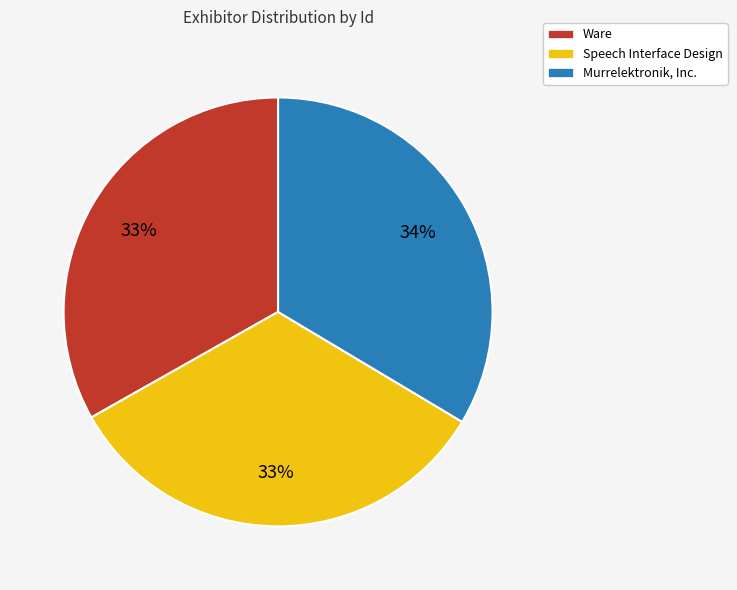

How many segments does this pie chart have?

3